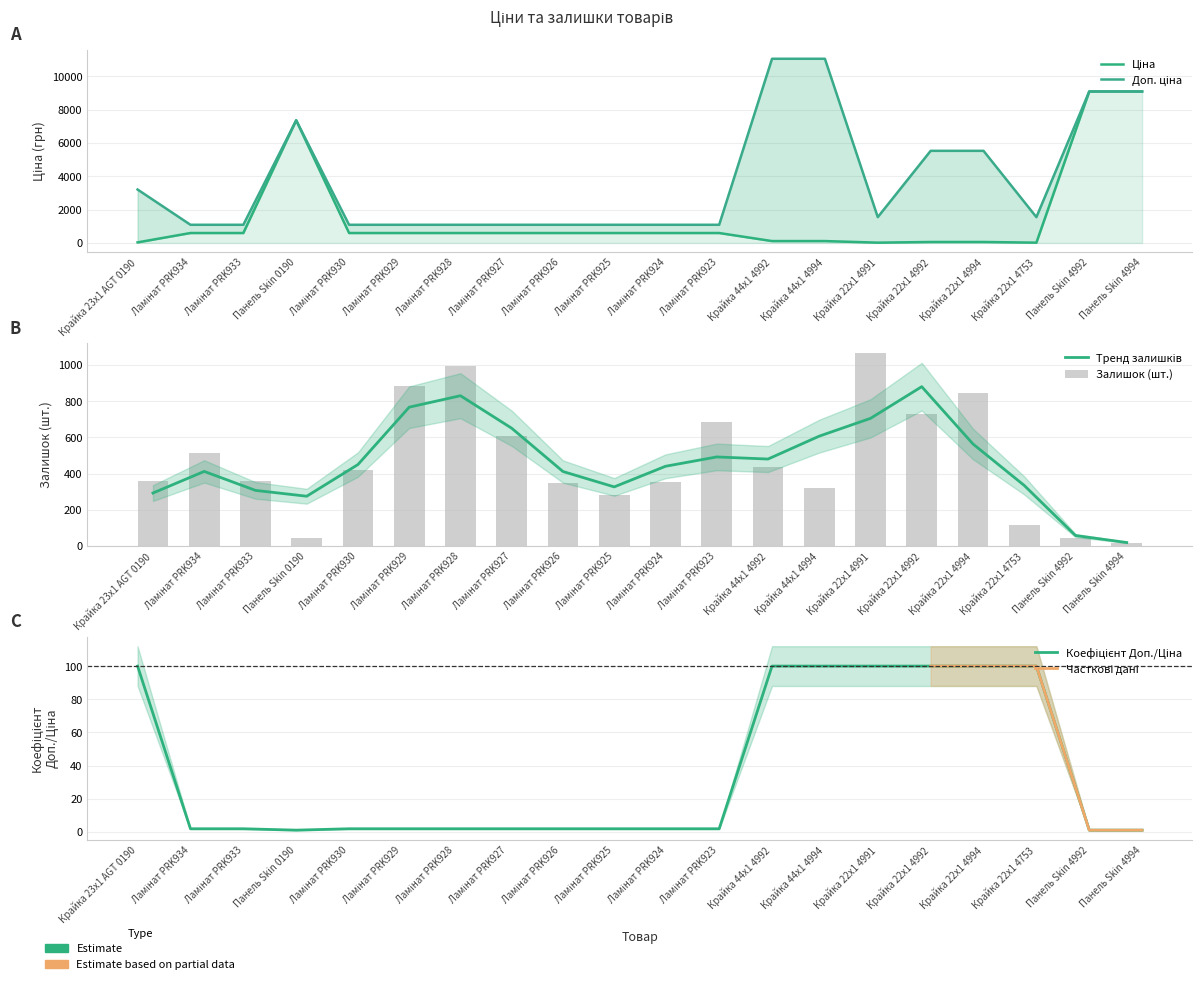

What is the value of the Залишок bar at the 5th from the left?

419.0